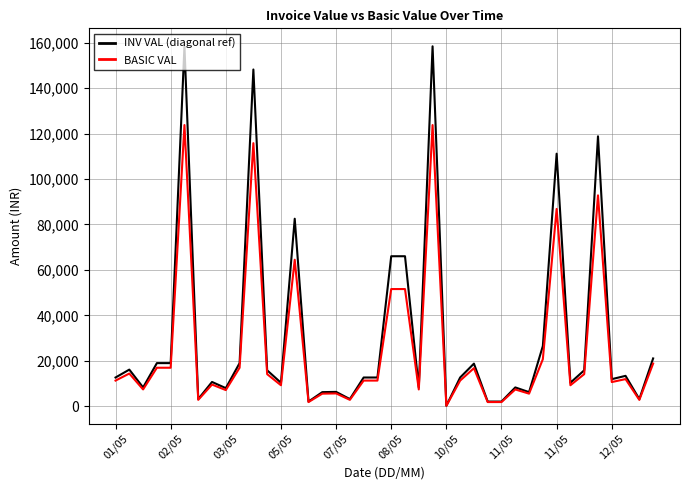

How many categories are shown in the chart?

40